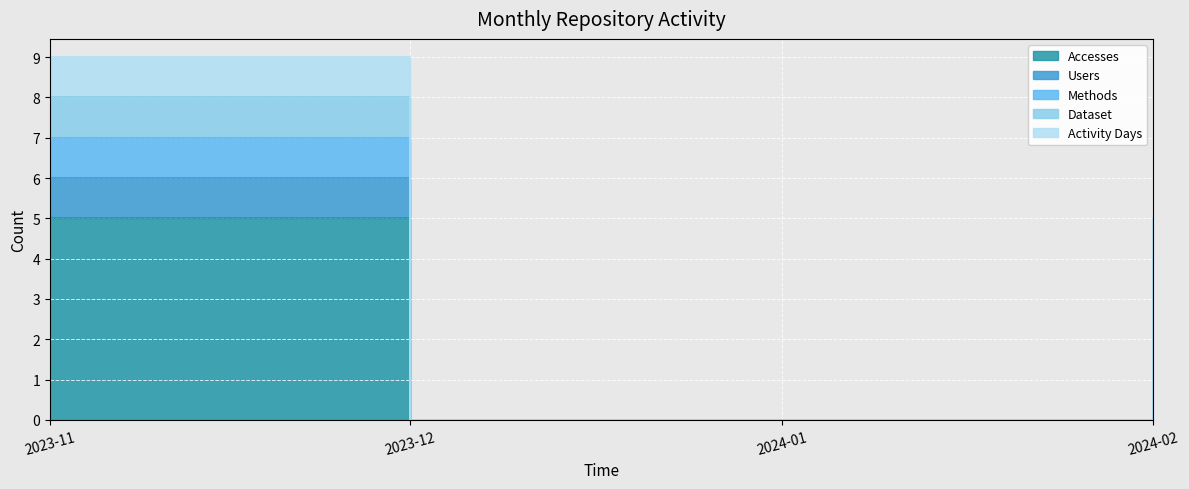

Is it true that Methods equals 1 at 2023-11-01?

False